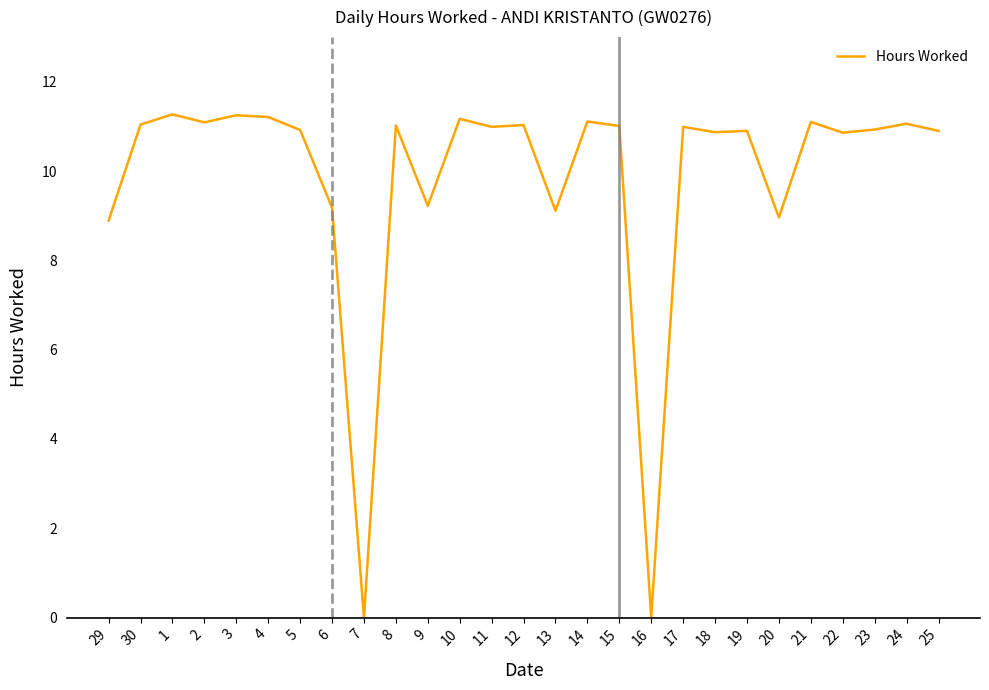

What is the difference between the maximum and minimum values?

11.3